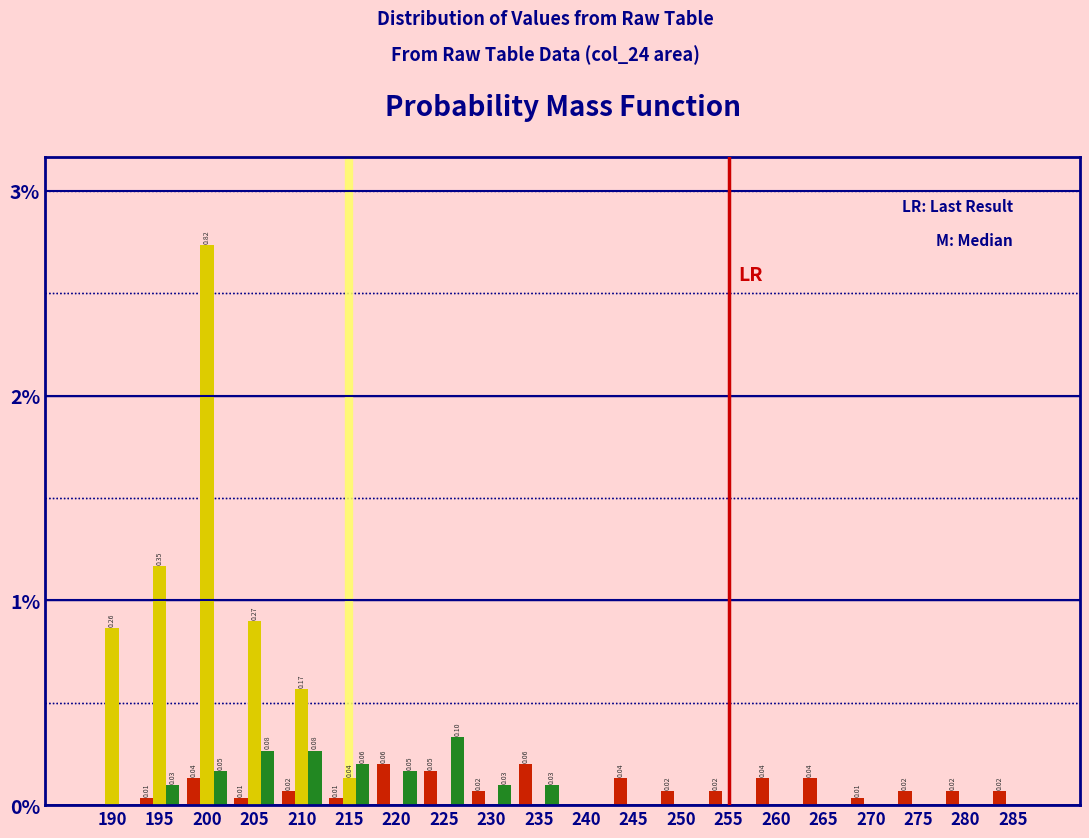

Are the bars grouped side by side (vs. stacked)?

Yes